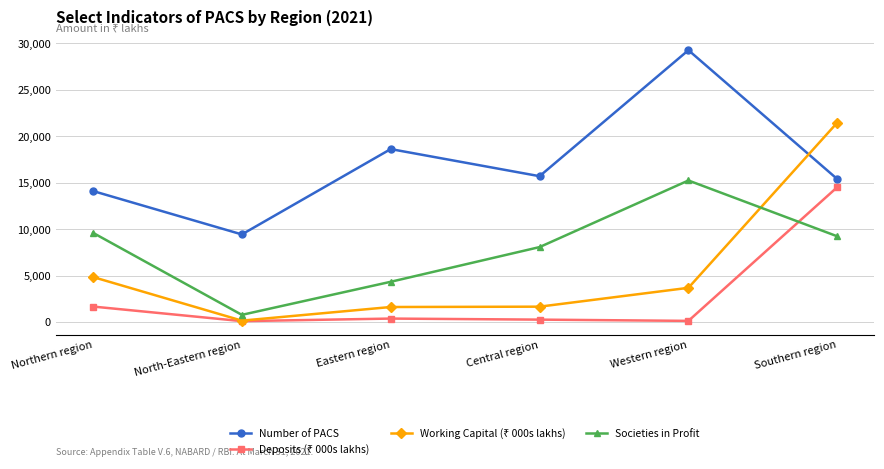

Between Northern region and Western region, which series saw the biggest shift?

Number of PACS